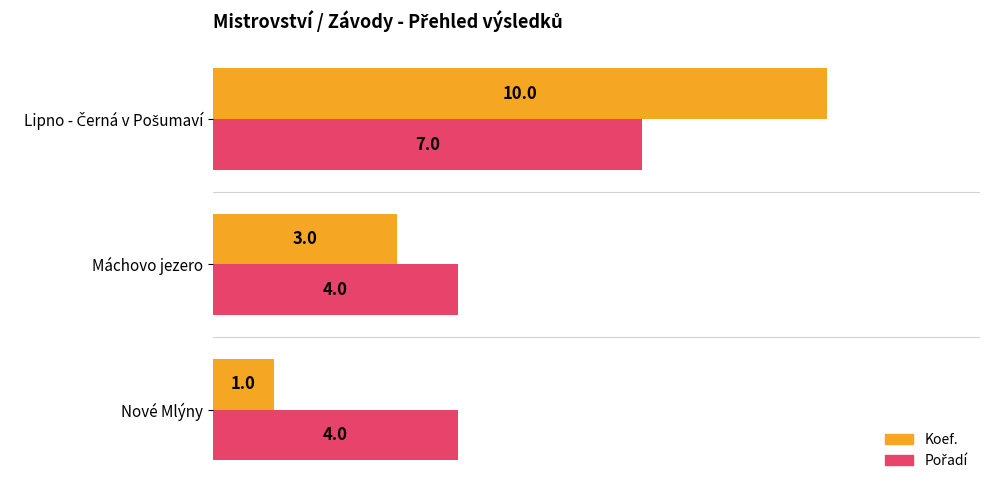

Which series has the widest spread of values?

Koef.